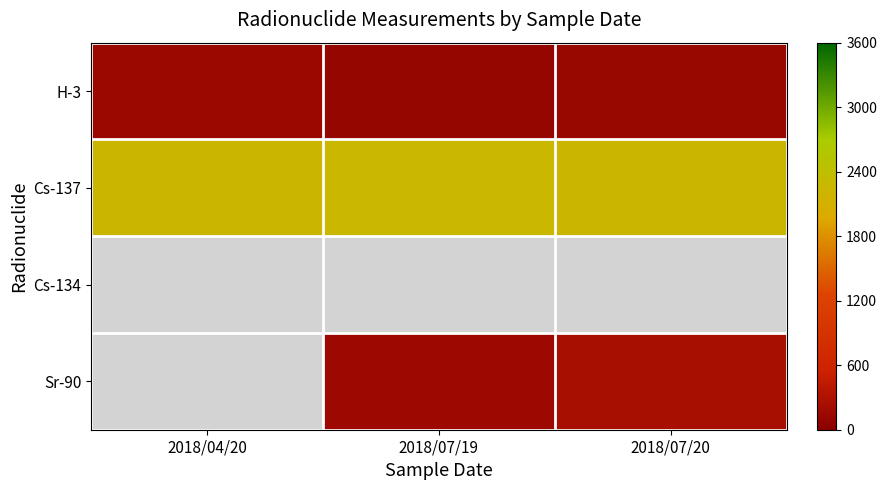

Reading right to left, list all the values displayed in this chart.

H-3: 2018/07/20=117.7	2018/07/19=100.0	2018/04/20=138.8
Cs-137: 2018/07/20=2241.0	2018/07/19=2259.0	2018/04/20=2238.0
Cs-134: 2018/07/20=0.0	2018/07/19=0.0	2018/04/20=0.0
Sr-90: 2018/07/20=243.9	2018/07/19=156.9	2018/04/20=0.0